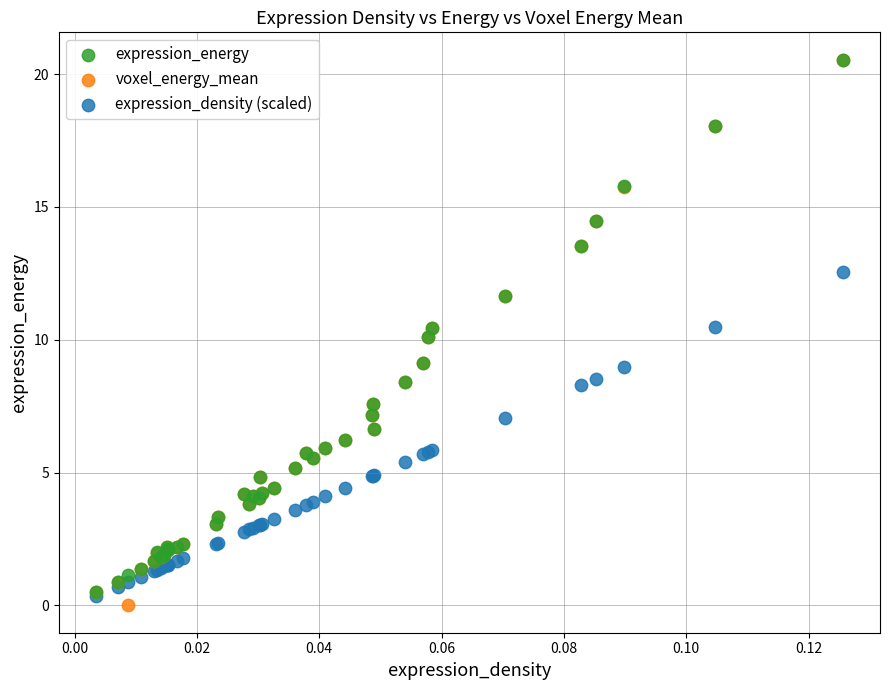

Which series reaches the minimum Y coordinate?

voxel_energy_mean